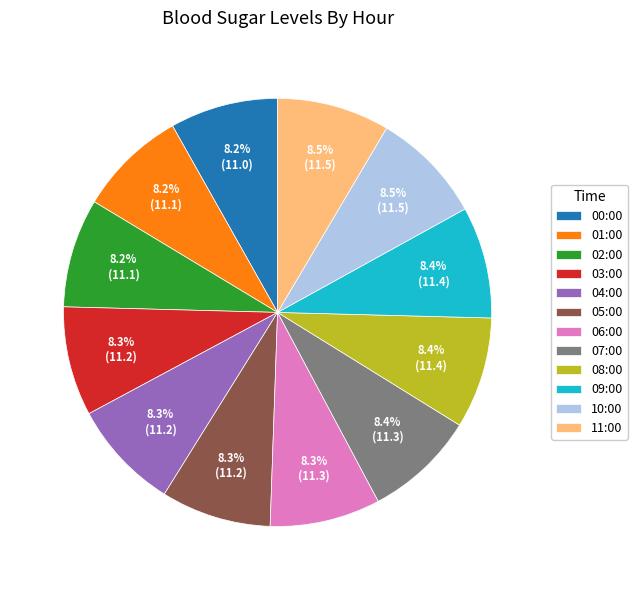

What is the total percentage of 04:00 and 02:00?

16.5%